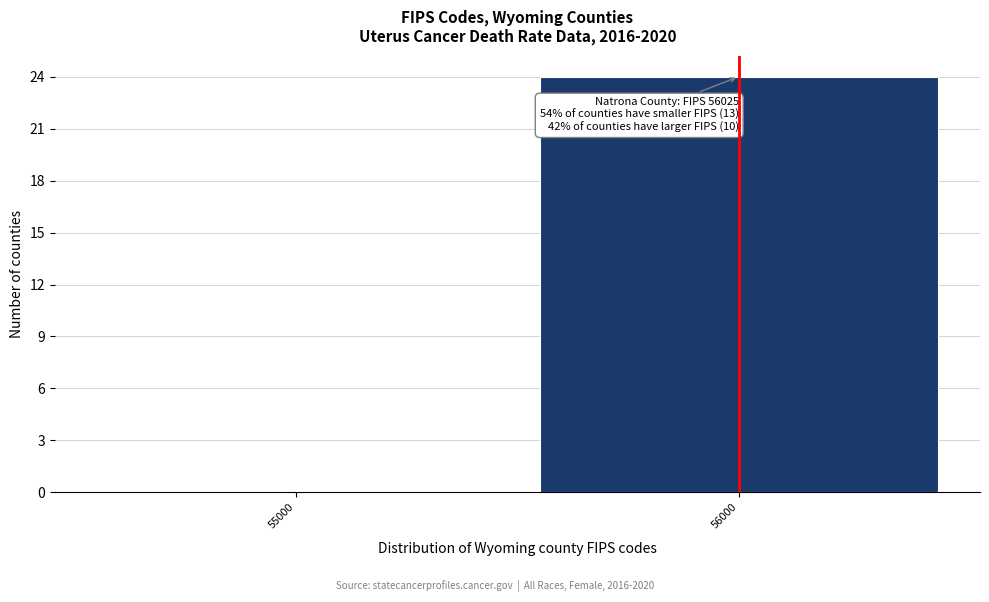

Reading left to right, extract all data points from this chart.

55000=0	56000=24